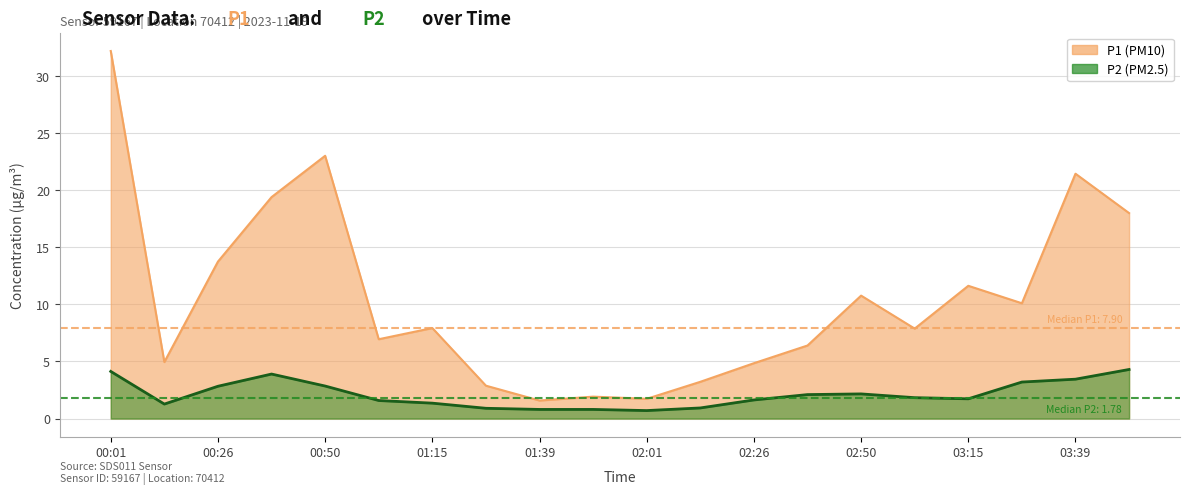

Reading left to right, what are all the values shown in this chart?

P1: 00:01=32.2	00:14=5.0	00:26=13.8	00:38=19.4	00:50=23.0	01:03=7.0	01:15=7.9	01:27=2.9	01:39=1.6	01:51=1.9	02:01=1.7	02:14=3.2	02:26=4.8	02:38=6.4	02:50=10.8	03:03=7.9	03:15=11.6	03:27=10.1	03:39=21.4	03:51=18.0
P2: 00:01=4.1	00:14=1.3	00:26=2.8	00:38=3.9	00:50=2.9	01:03=1.6	01:15=1.4	01:27=0.9	01:39=0.8	01:51=0.8	02:01=0.7	02:14=0.9	02:26=1.6	02:38=2.1	02:50=2.2	03:03=1.8	03:15=1.7	03:27=3.2	03:39=3.5	03:51=4.3